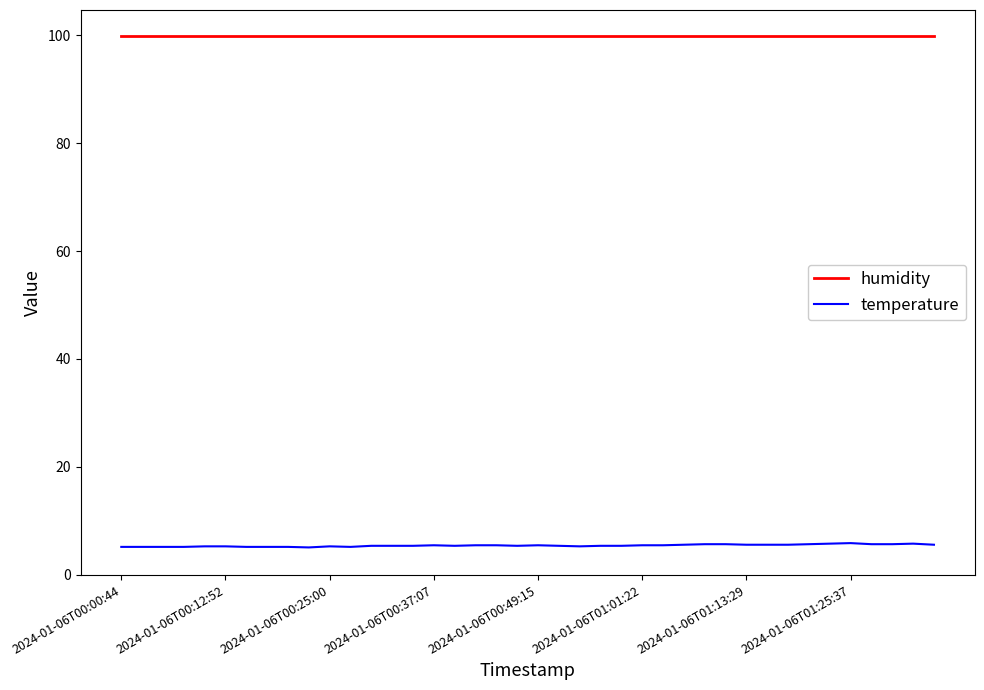

Count the temperature values in the range 5 to 6.

40